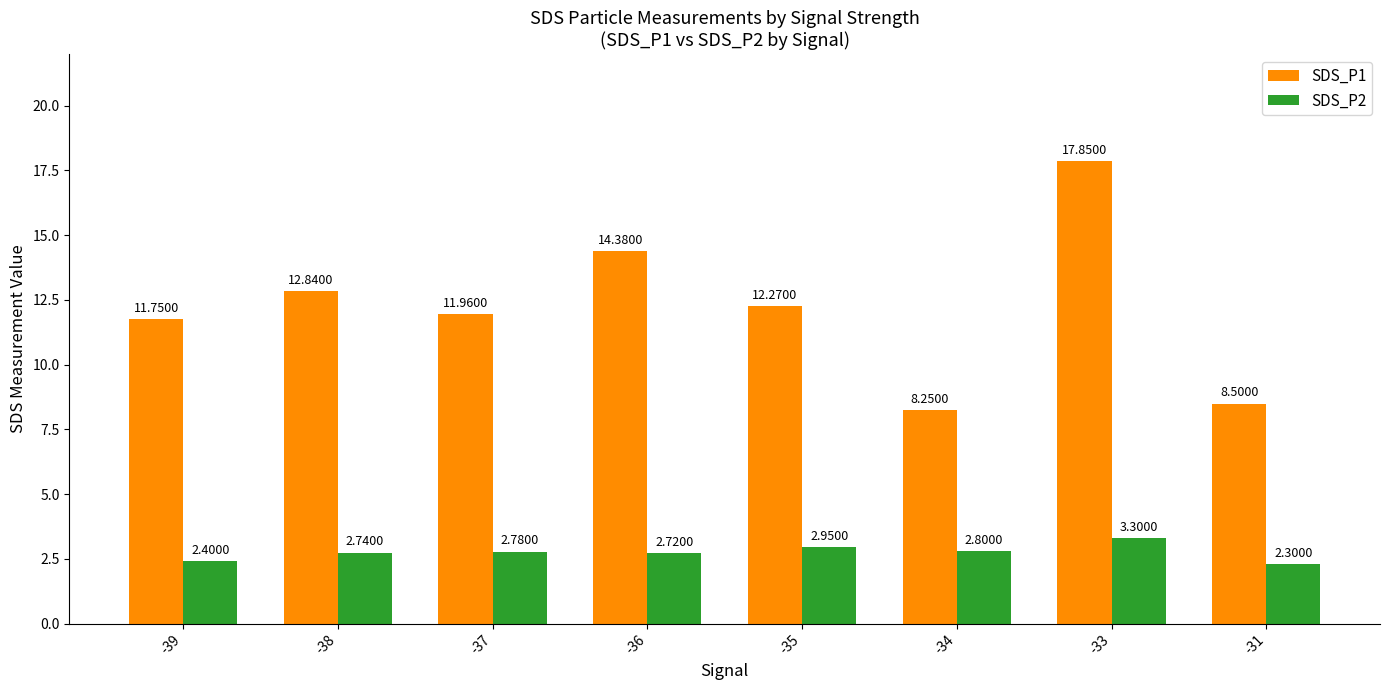

Which series has the largest range (max minus min)?

SDS_P1